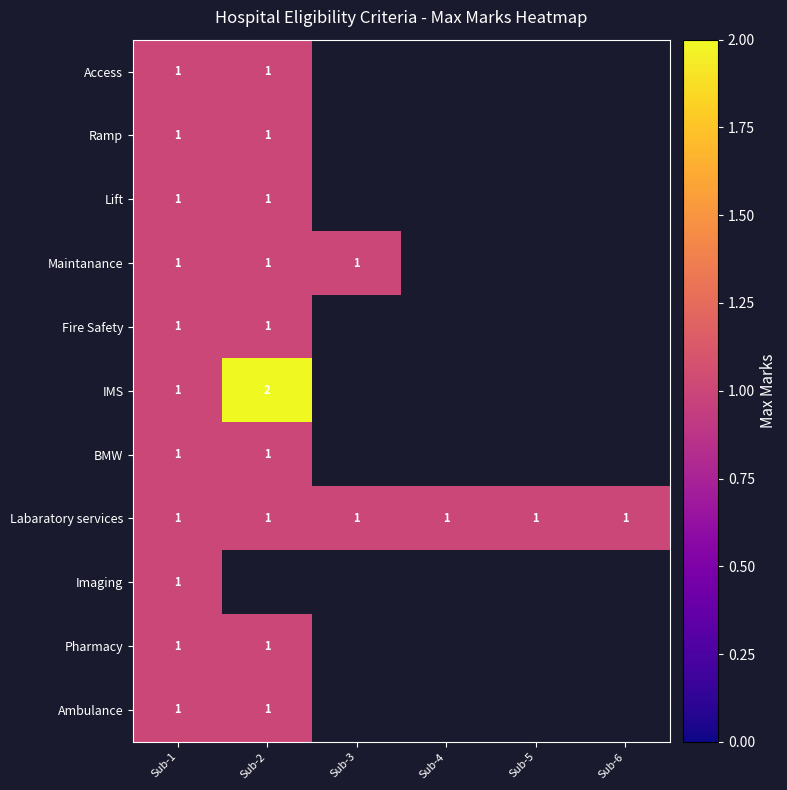

At which category does the chart reach its minimum across all series?

Sub-1